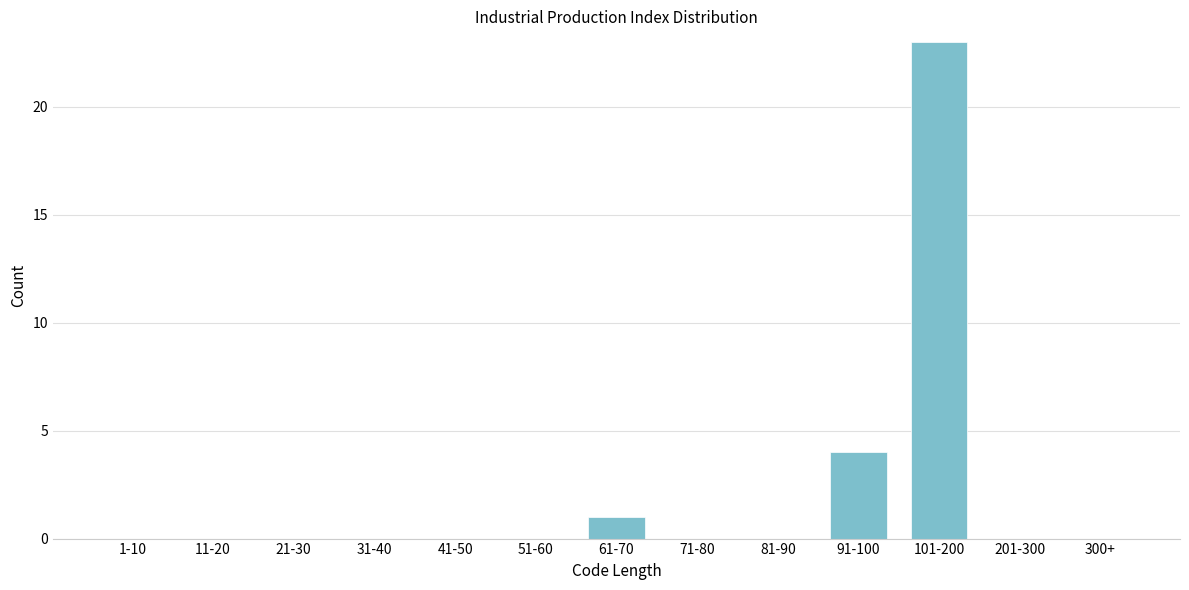

Reading left to right, what are all the values shown in this chart?

1-10=0	11-20=0	21-30=0	31-40=0	41-50=0	51-60=0	61-70=1	71-80=0	81-90=0	91-100=4	101-200=23	201-300=0	300+=0